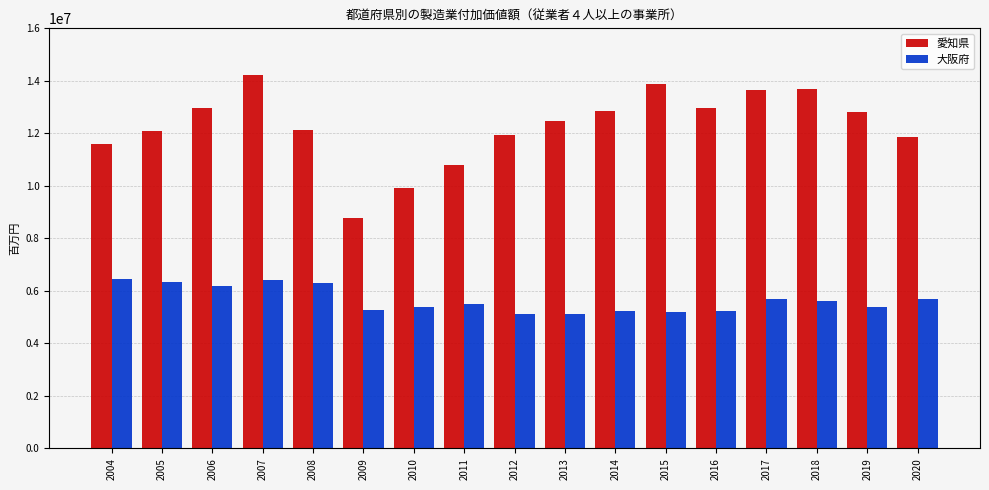

What is the total value across all series at 2017?

19316006